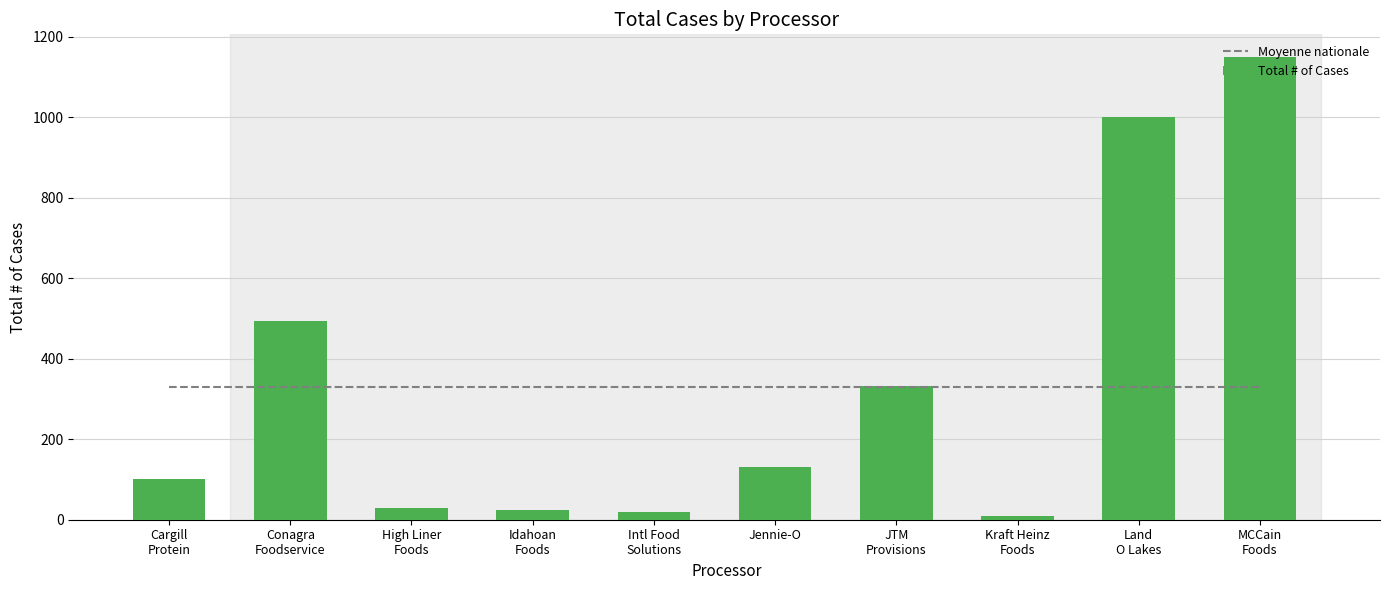

Reading left to right, extract all data points from this chart.

Moyenne nationale: Cargill
Protein=328.5	Conagra
Foodservice=328.5	High Liner
Foods=328.5	Idahoan
Foods=328.5	Intl Food
Solutions=328.5	Jennie-O=328.5	JTM
Provisions=328.5	Kraft Heinz
Foods=328.5	Land
O Lakes=328.5	MCCain
Foods=328.5
Total # of Cases: Cargill
Protein=100.0	Conagra
Foodservice=494.0	High Liner
Foods=28.0	Idahoan
Foods=24.0	Intl Food
Solutions=20.0	Jennie-O=130.0	JTM
Provisions=332.0	Kraft Heinz
Foods=10.0	Land
O Lakes=999.0	MCCain
Foods=1148.0